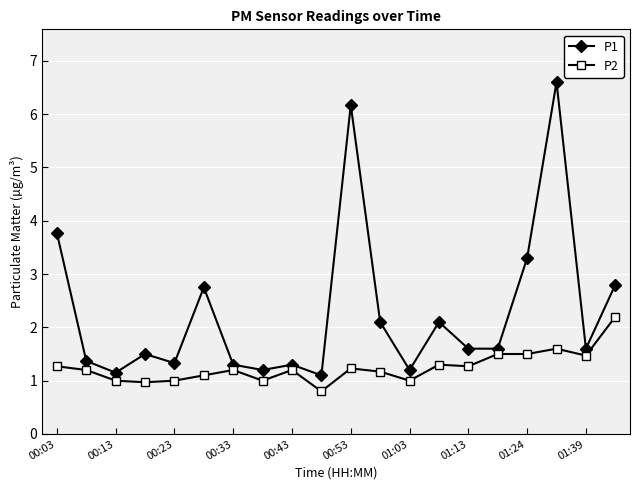

What is the difference between the second highest and minimum values in the P2 series?

0.8